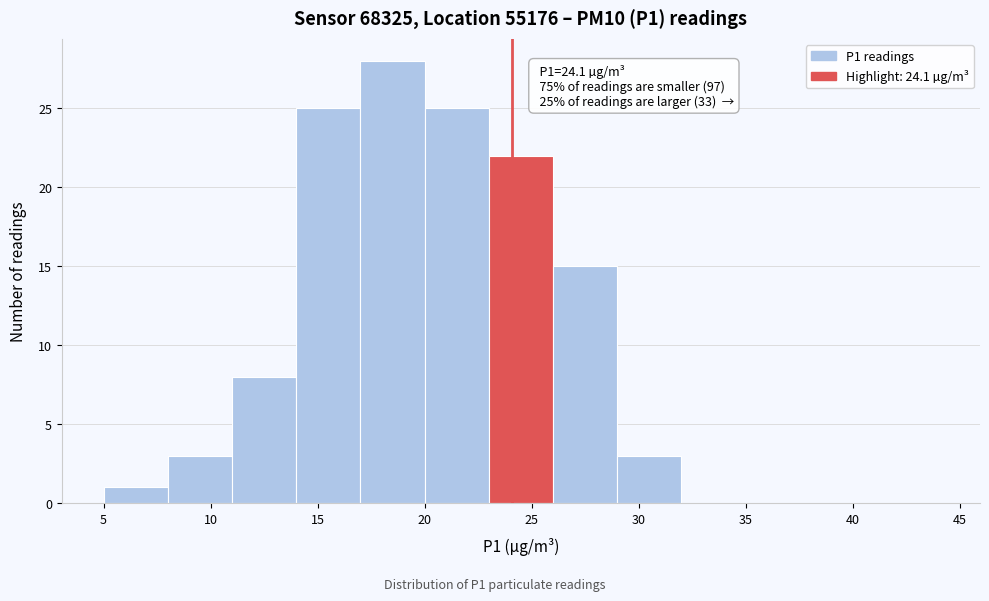

Which range on the x-axis has the tallest bar?

17 to 20